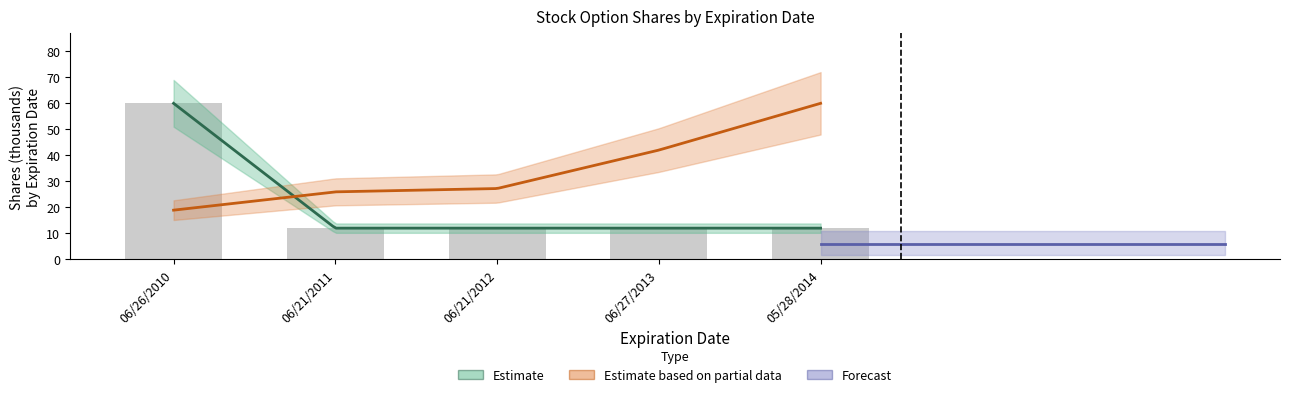

Does the chart contain stacked bars?

No